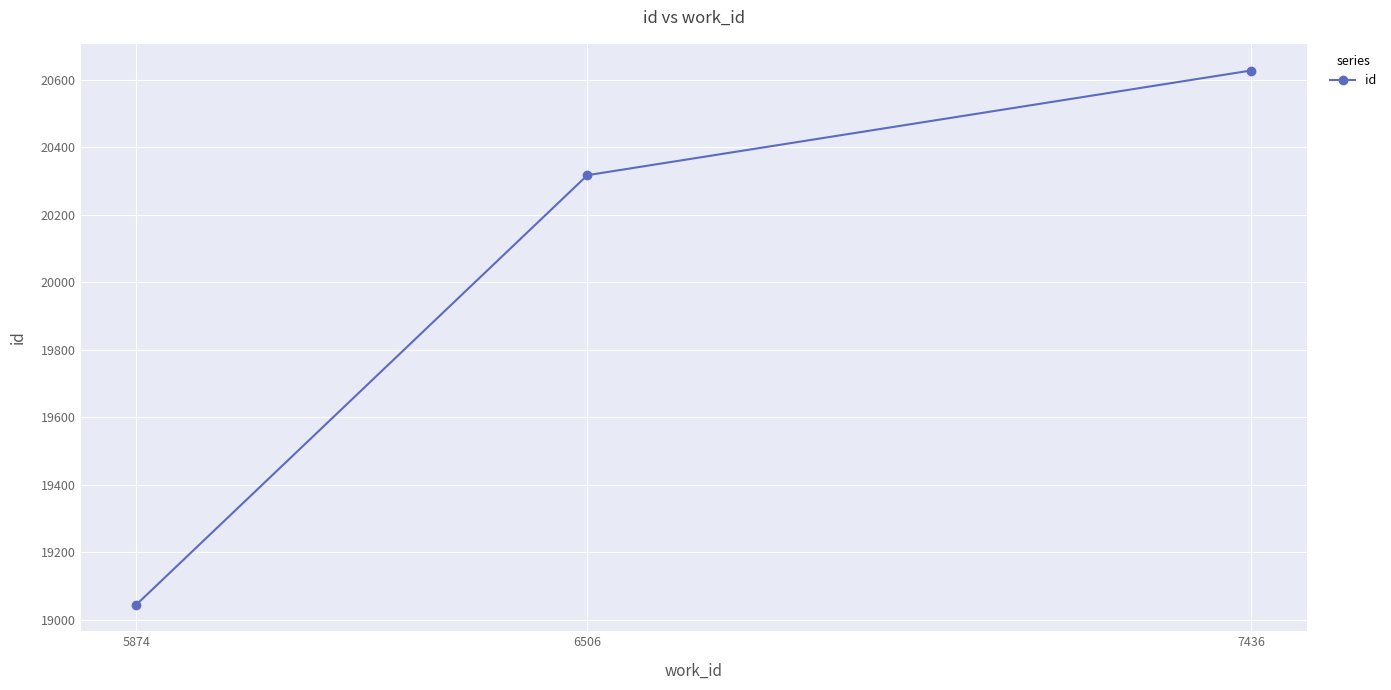

Reading right to left, list all the values displayed in this chart.

7436=20627	6506=20317	5874=19045